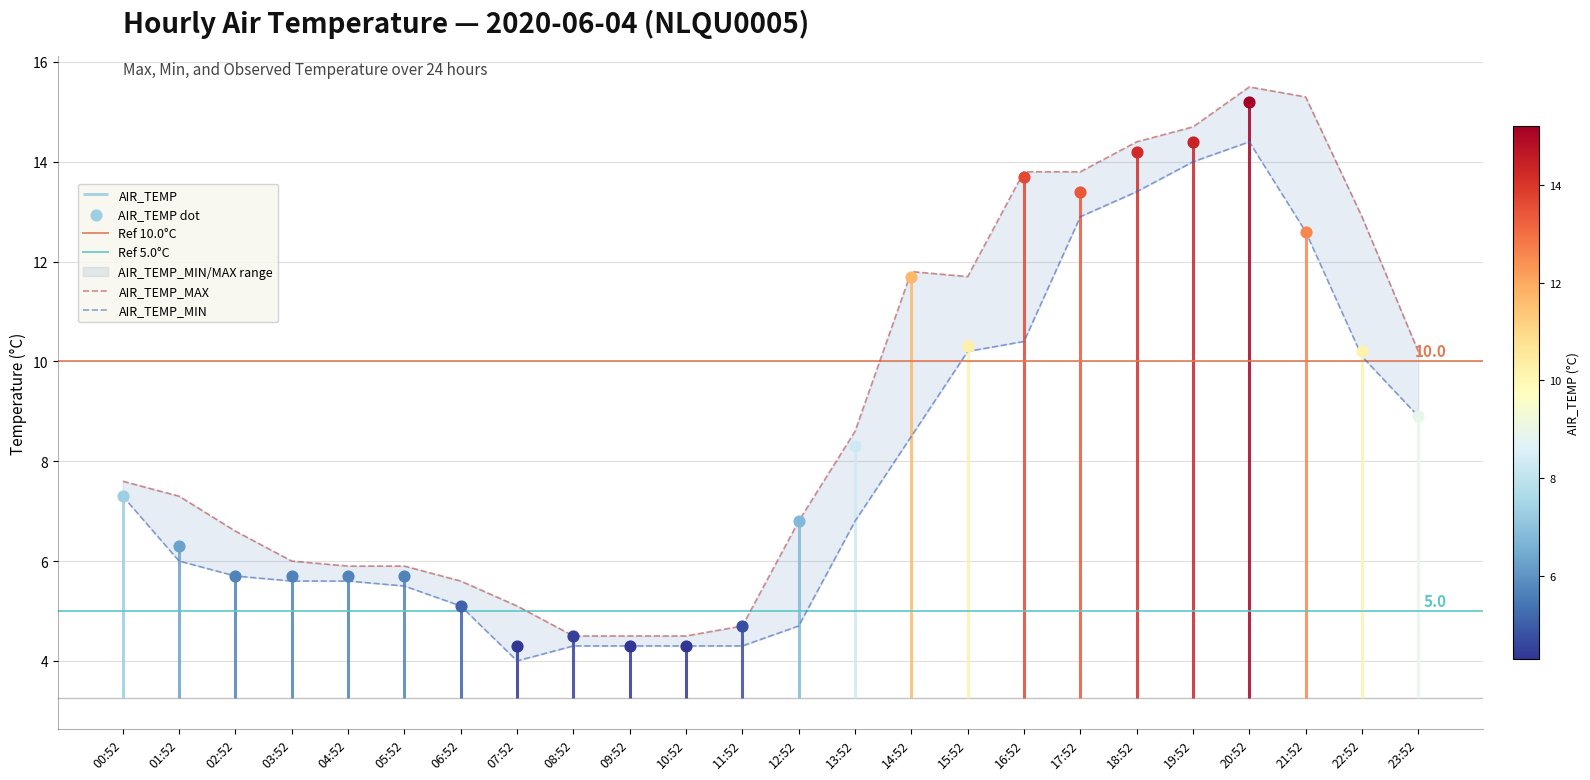

At which category is the sum across all series the highest?

20:52